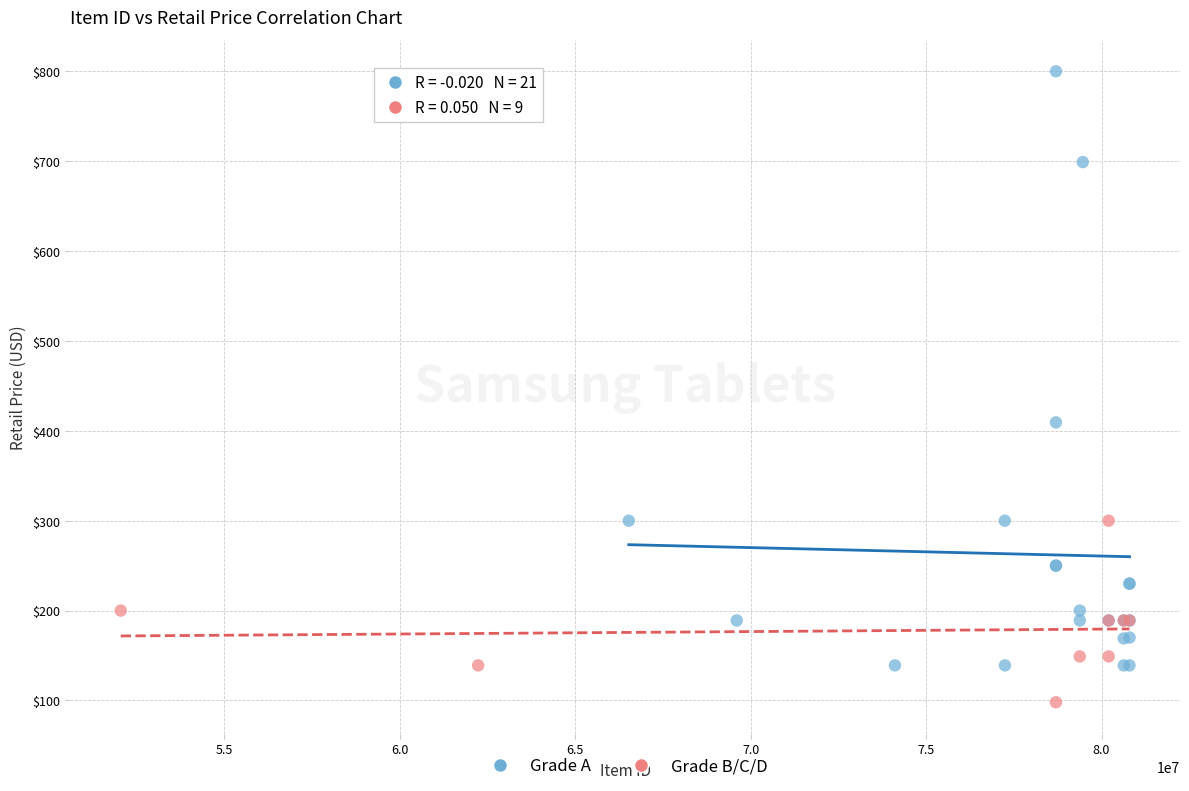

Which series reaches the maximum Y coordinate?

Grade A